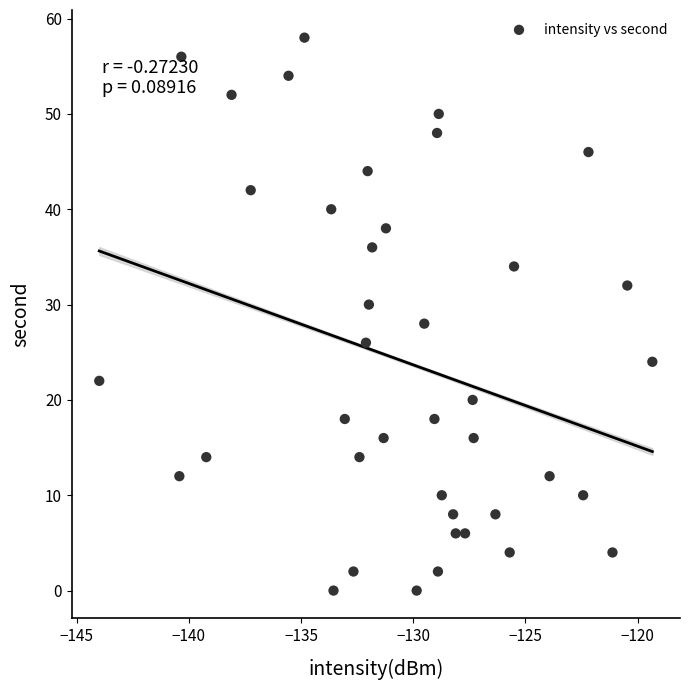

What is the range of Y values (max minus min)?

58